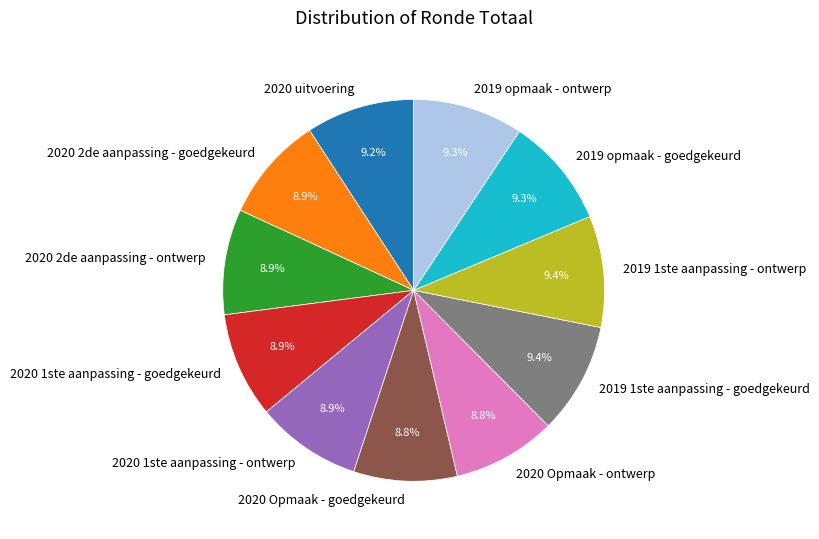

To the nearest percent, what is the combined percentage of 2019 1ste aanpassing - ontwerp and 2020 2de aanpassing - ontwerp?

18%